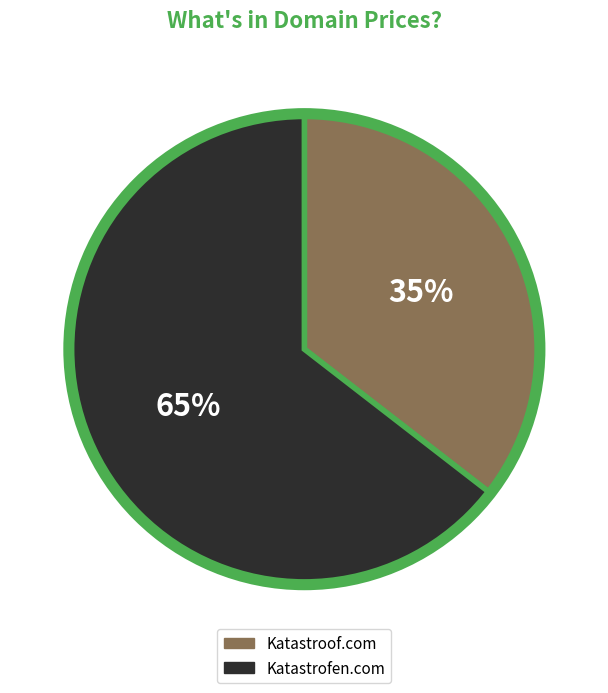

Is it true that Katastrofen.com is 65% of the pie?

True